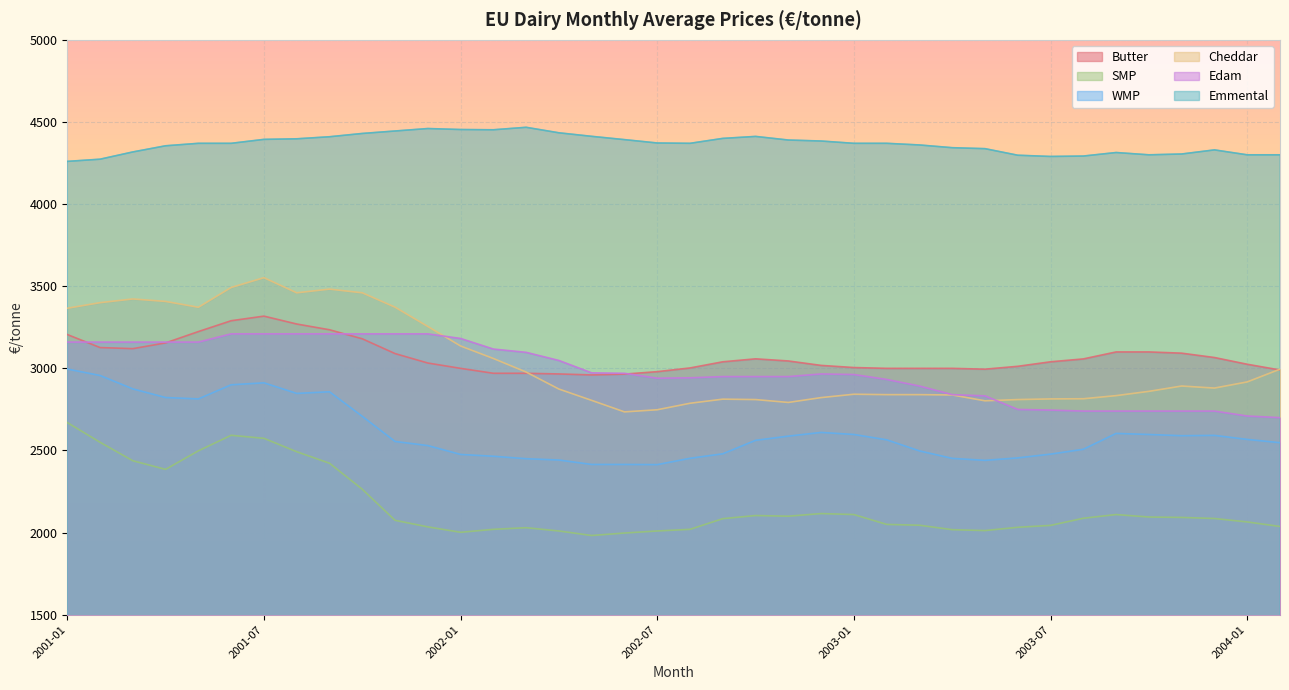

Between 2003-01 and 2003-11, which series saw the biggest shift?

Edam